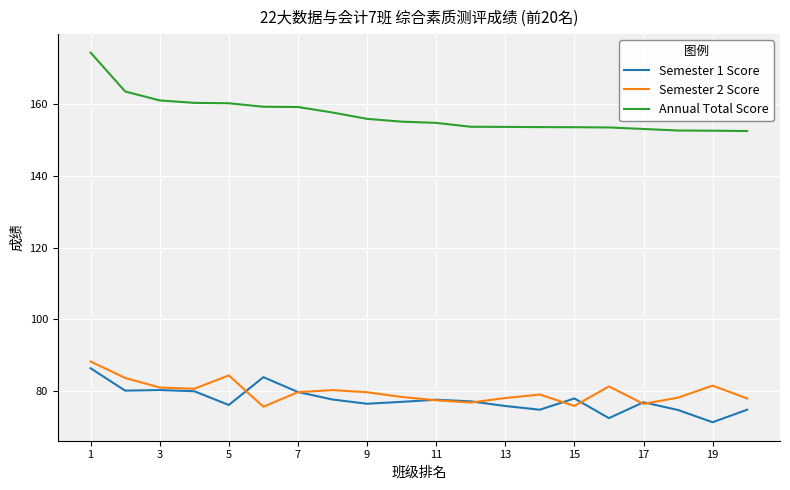

Which series has the widest spread of values?

Annual Total Score